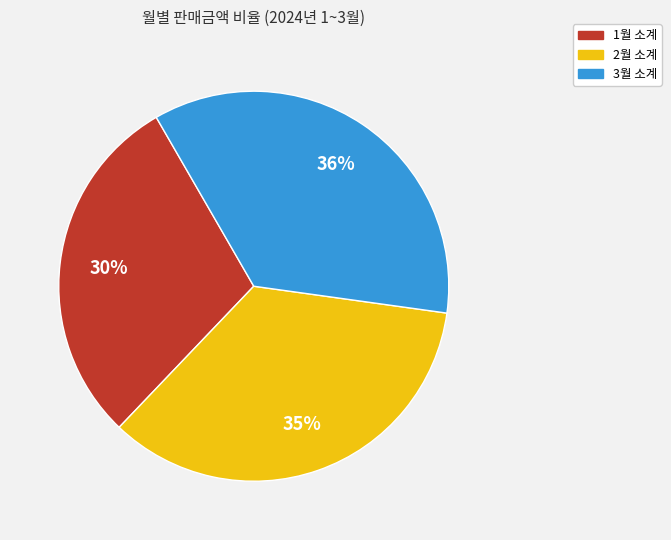

What is the ratio of the value at 2월 소계 to the value at 1월 소계?

1.2